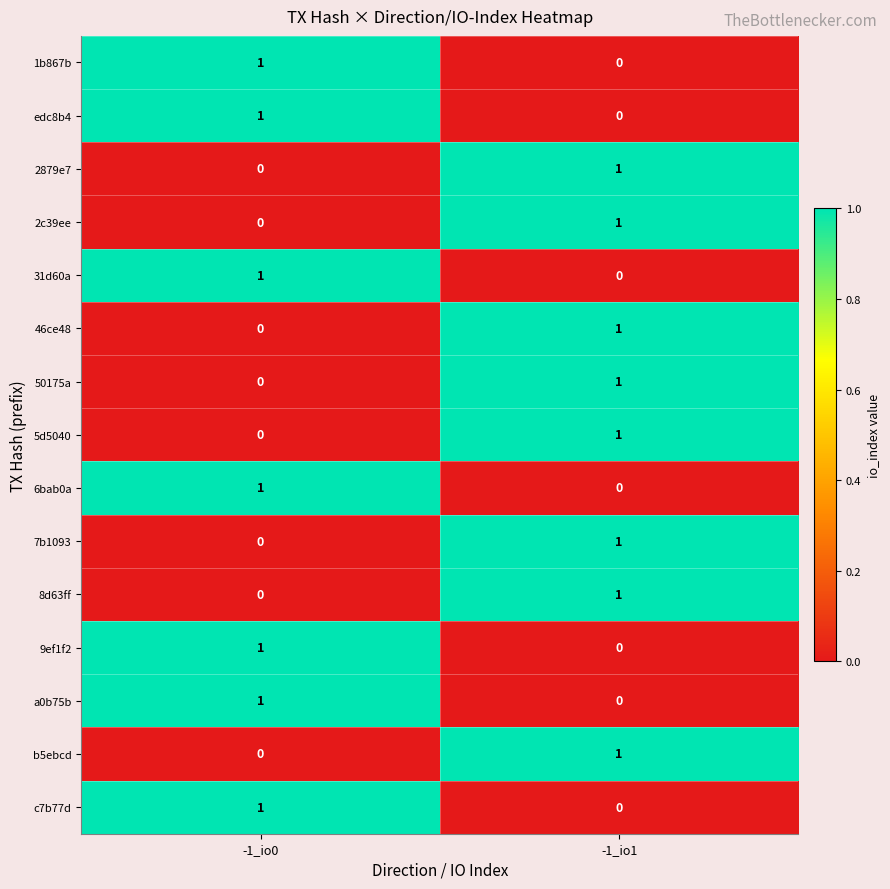

Reading left to right, extract all data points from this chart.

1b867b: 1	0
edc8b4: 1	0
2879e7: 0	1
2c39ee: 0	1
31d60a: 1	0
46ce48: 0	1
50175a: 0	1
5d5040: 0	1
6bab0a: 1	0
7b1093: 0	1
8d63ff: 0	1
9ef1f2: 1	0
a0b75b: 1	0
b5ebcd: 0	1
c7b77d: 1	0